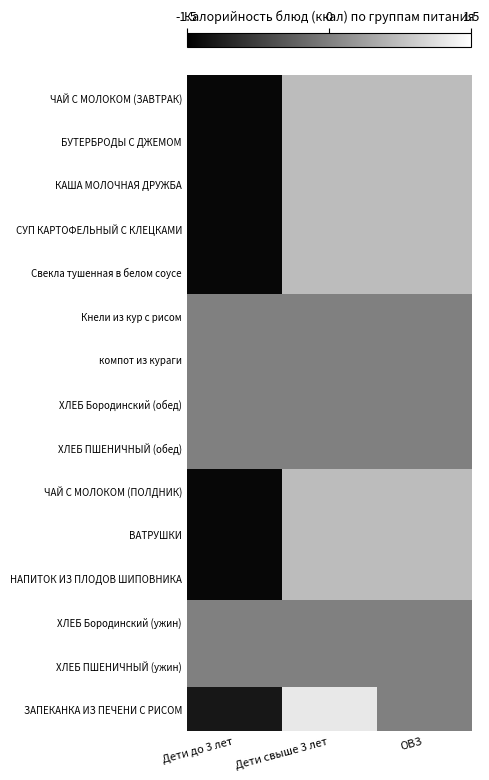

Which has a higher value, Дети до 3 лет or Дети свыше 3 лет?

Дети свыше 3 лет